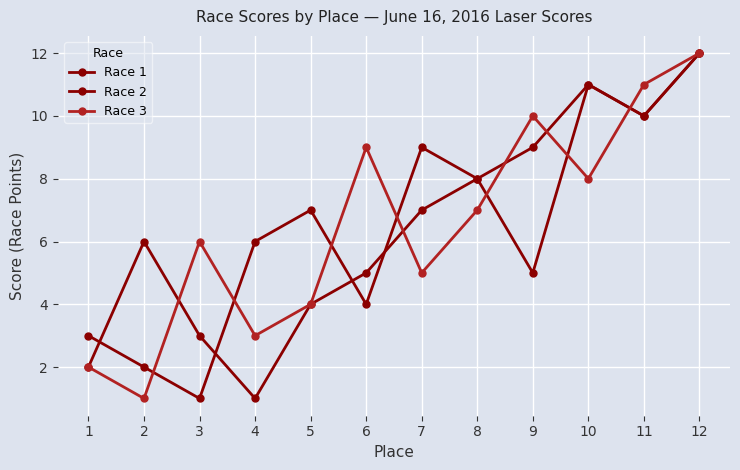

What is the total value across all series at 6?

18